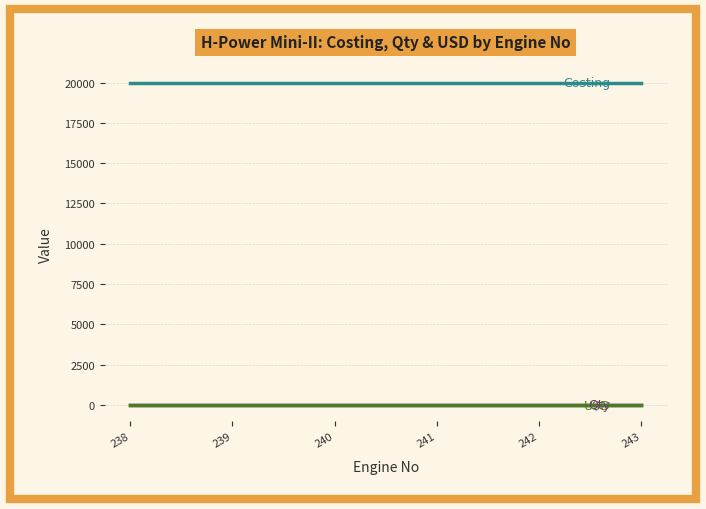

What is the greatest value displayed?

20000